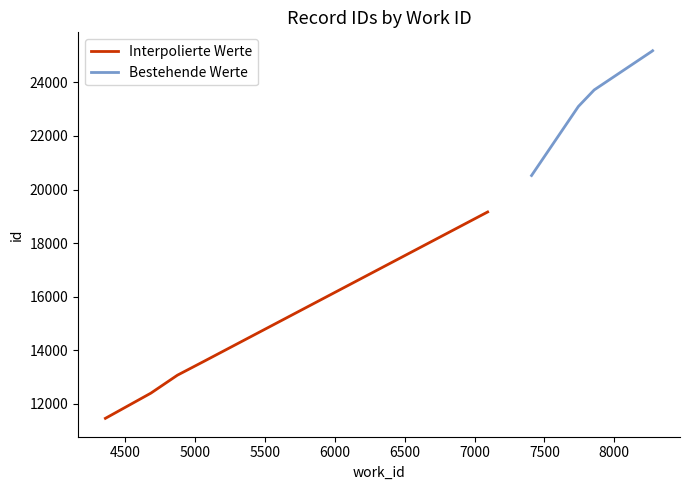

True or false: Bestehende Werte and Interpolierte Werte cross at least once.

False